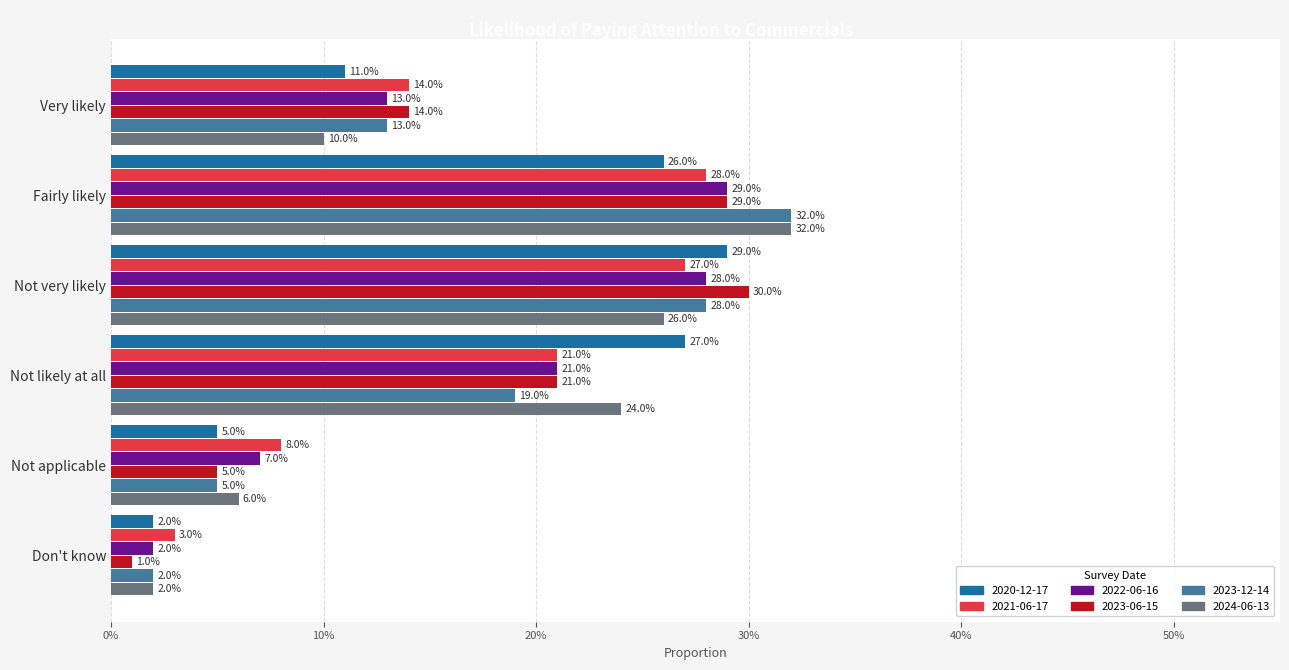

What are all the series names shown in the legend?

2020-12-17, 2021-06-17, 2022-06-16, 2023-06-15, 2023-12-14, 2024-06-13